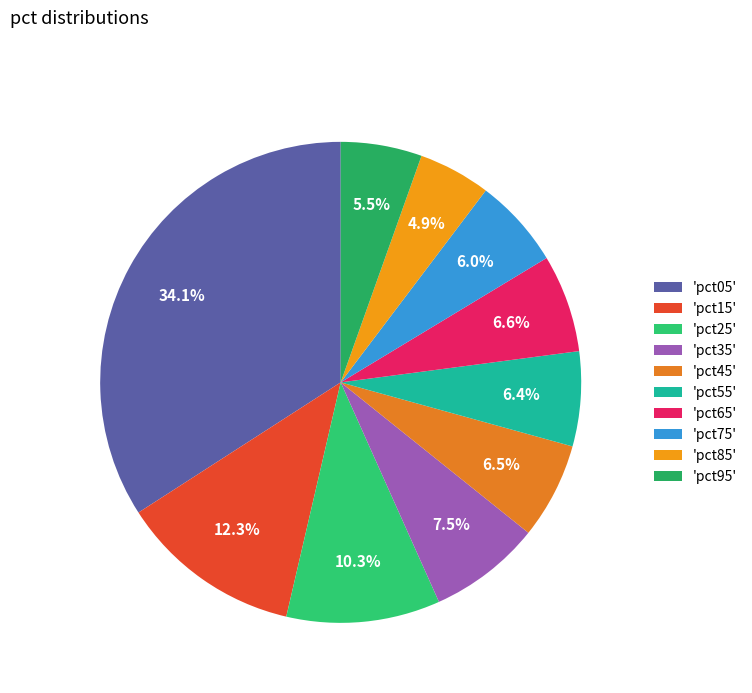

Which slice is the largest?

'pct05'